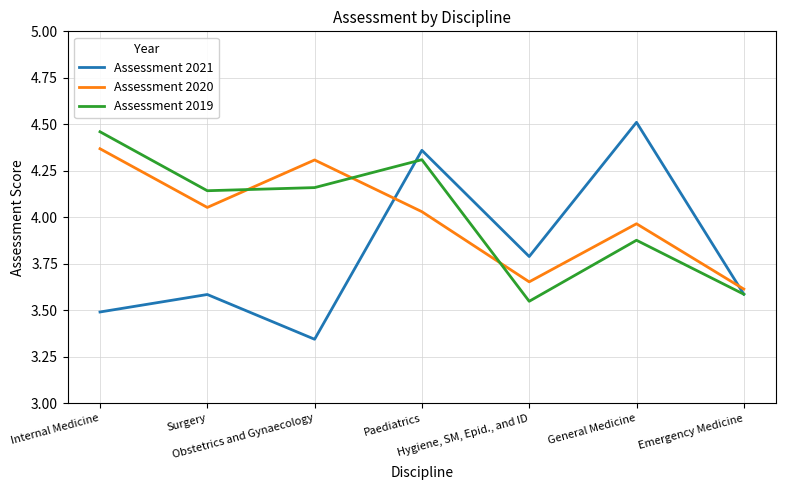

True or false: Assessment 2020 and Assessment 2021 intersect in this chart.

True